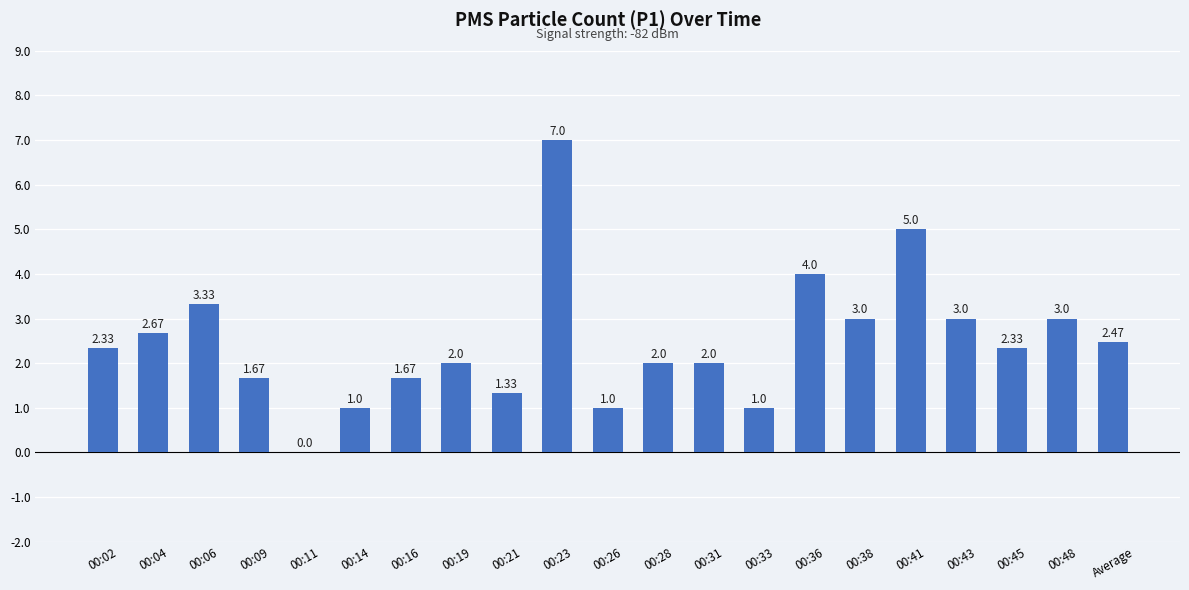

What is the sum of all values?

51.8